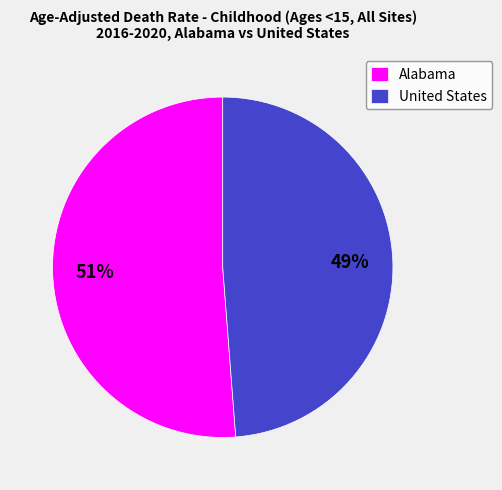

Which has a higher value, Alabama or United States?

Alabama